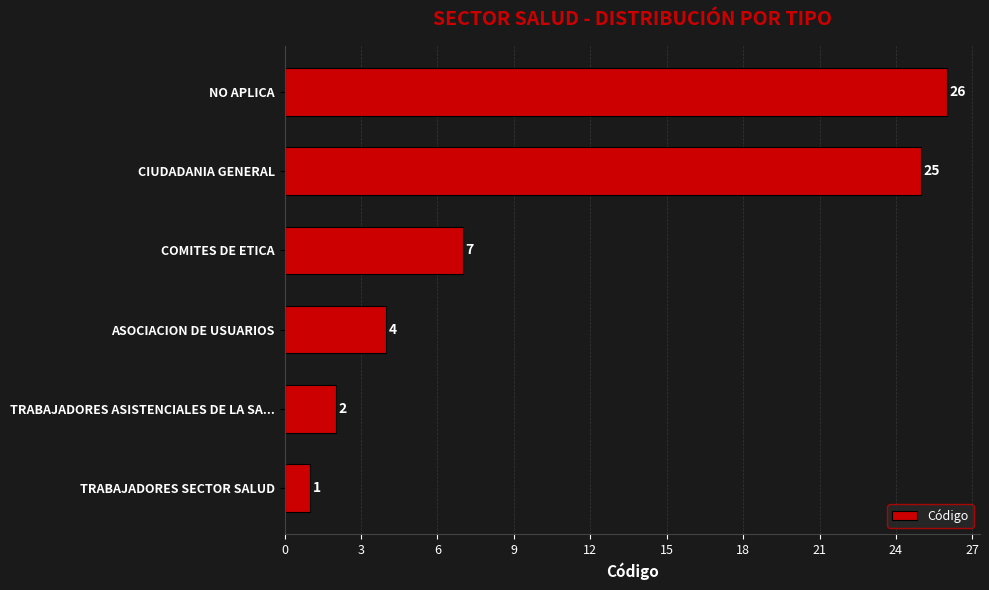

What is the maximum value shown in the chart?

26